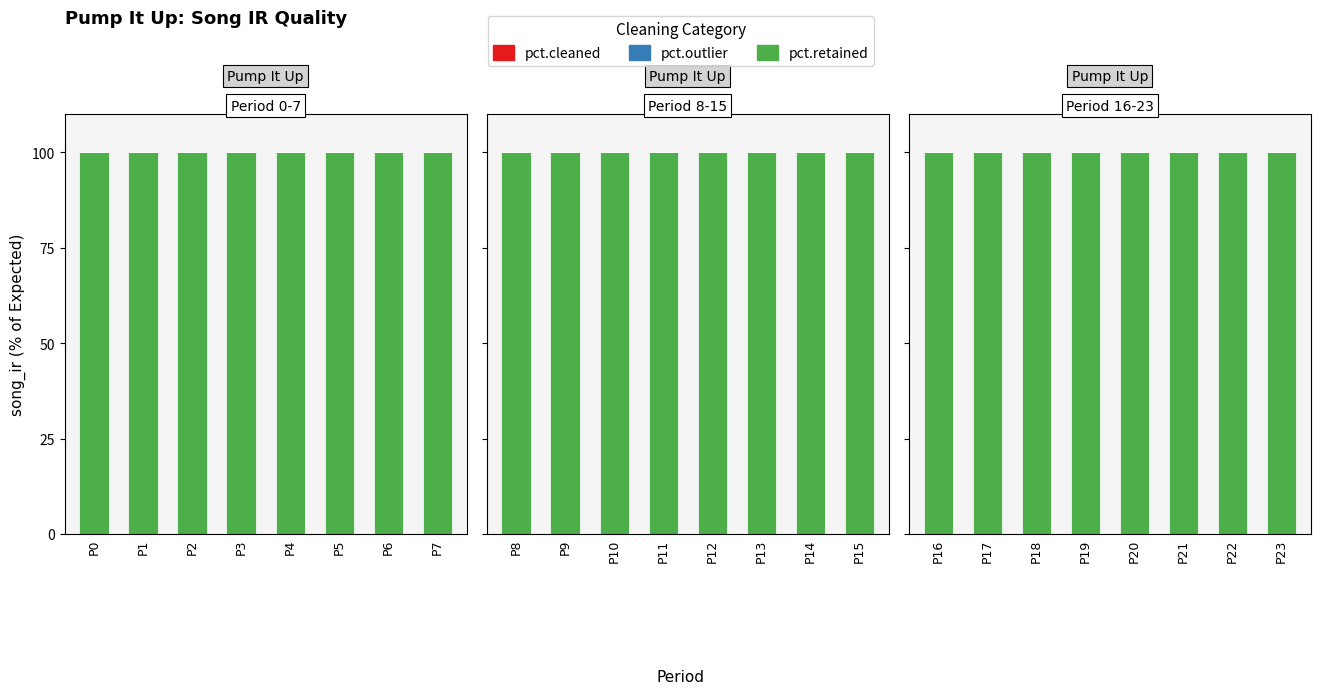

Where is pct.outlier nearest to the value 0?

P16